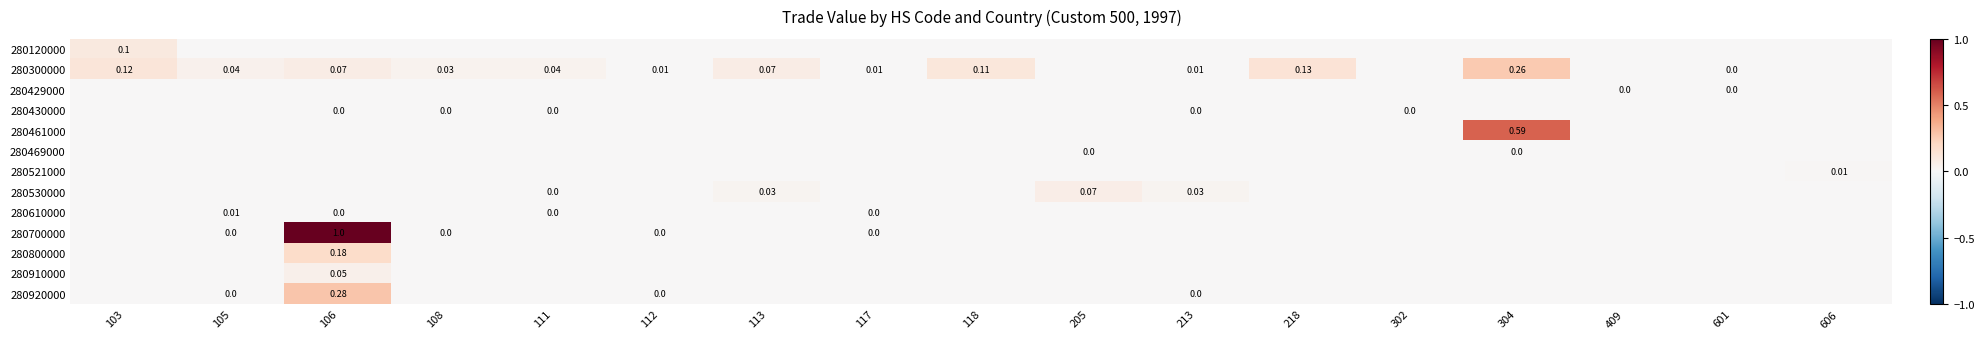

What is the average value of the 280300000 series?

0.1